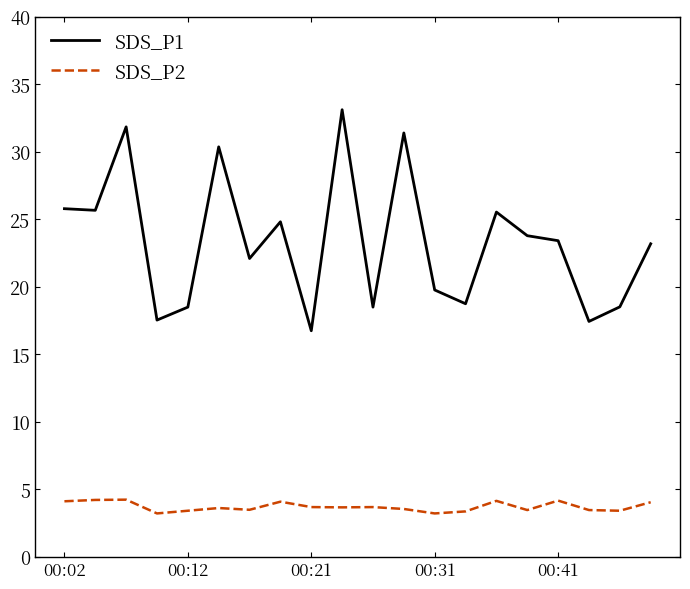

What is the maximum value shown in the chart?

33.1